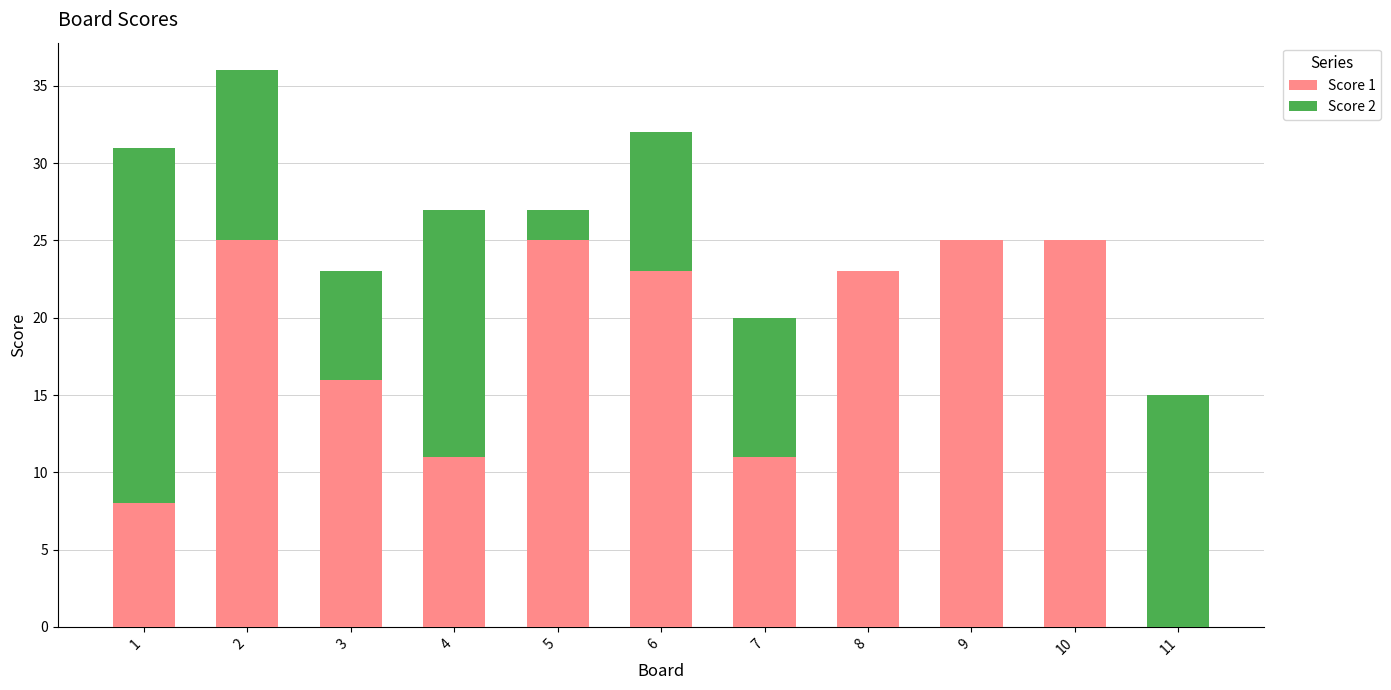

The Score 1 series shows 8 at 6. True or false?

False